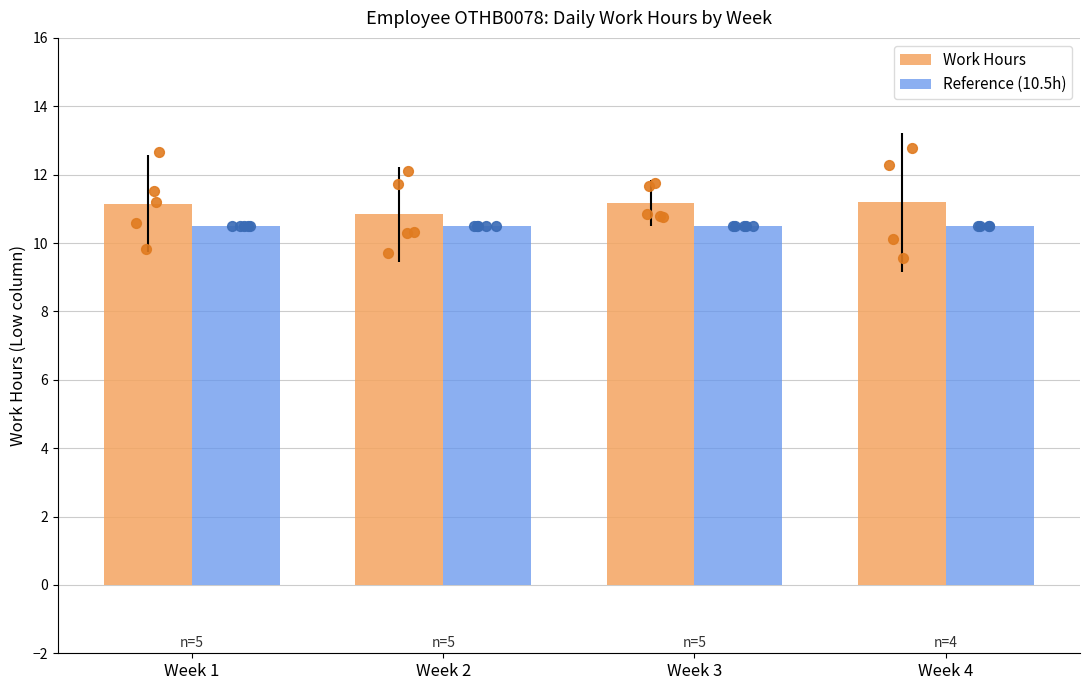

At how many categories does at least one series exceed 10?

4